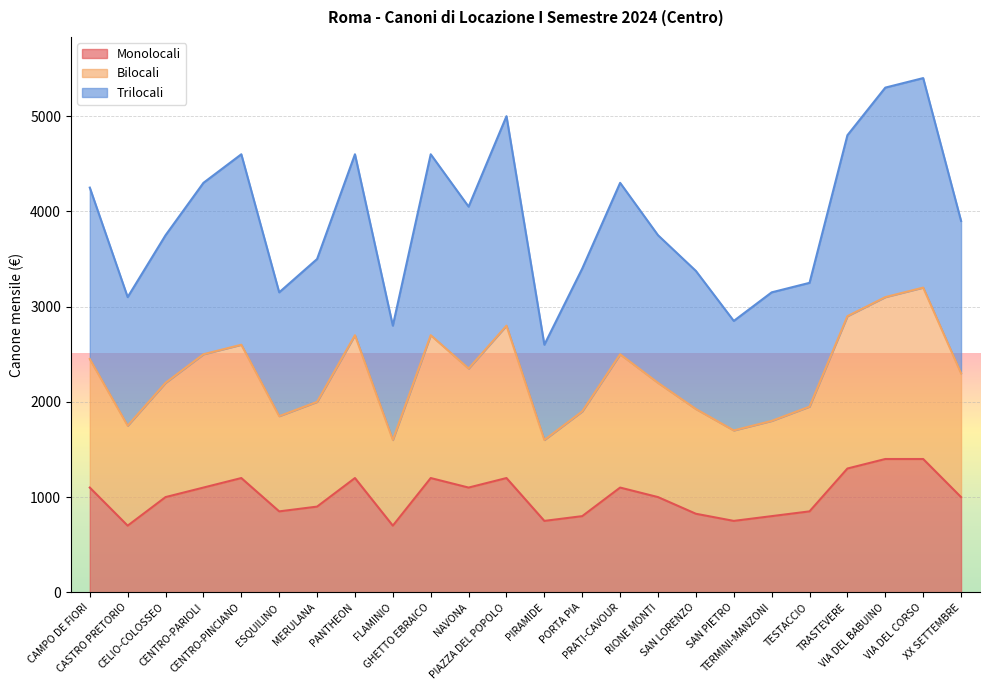

What is the total value across all series at TRASTEVERE?

4800